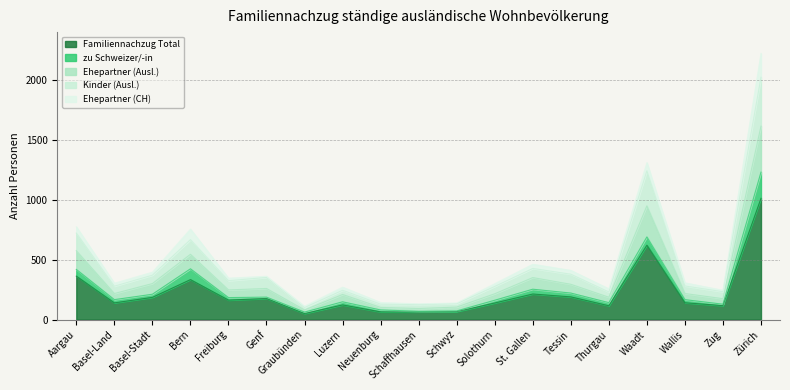

What is the spread (max minus min) of values at Waadt?

688